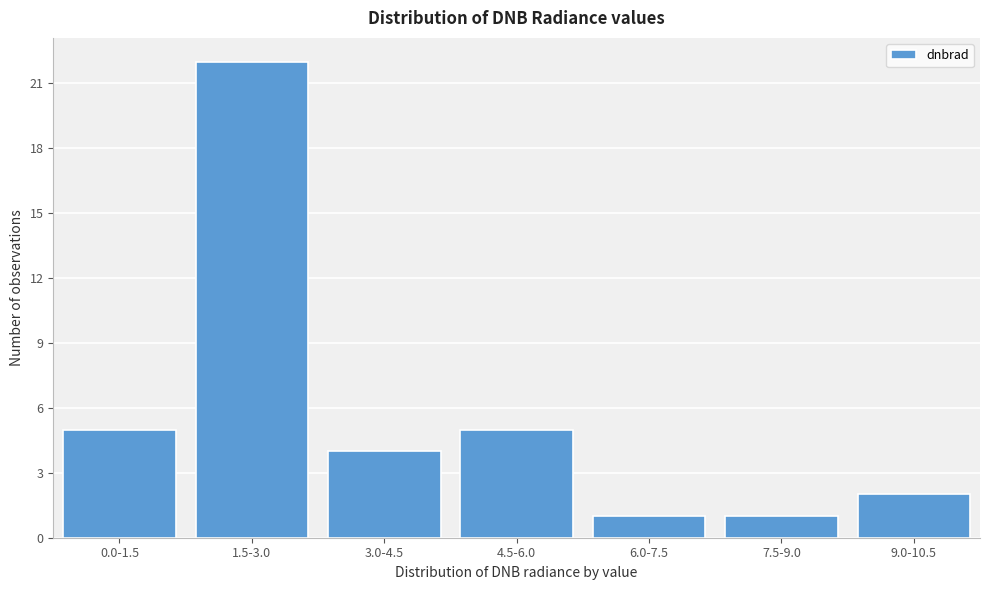

Reading left to right, transcribe all the data shown in this chart.

5	22	4	5	1	1	2